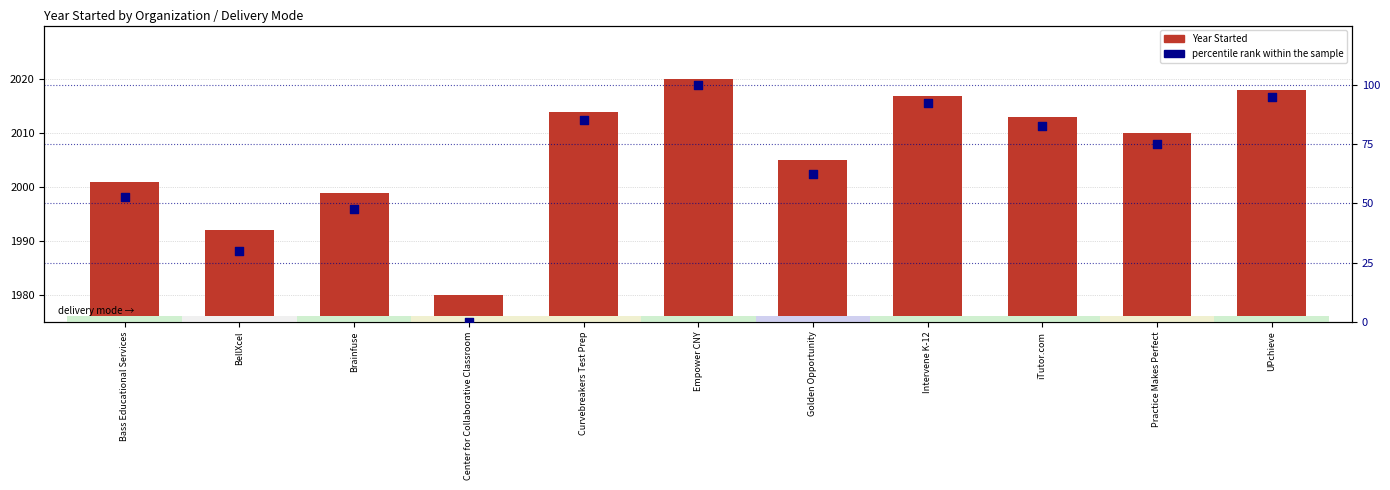

At how many categories does at least one series exceed 1139?

11